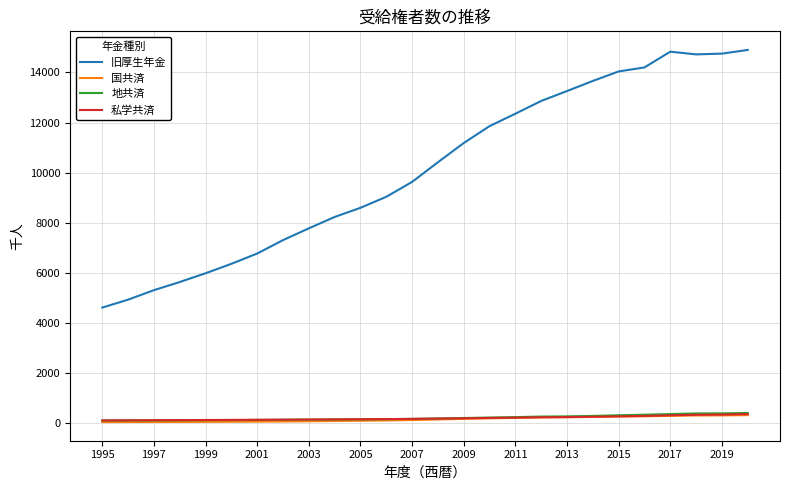

Does the chart have visible grid lines?

Yes